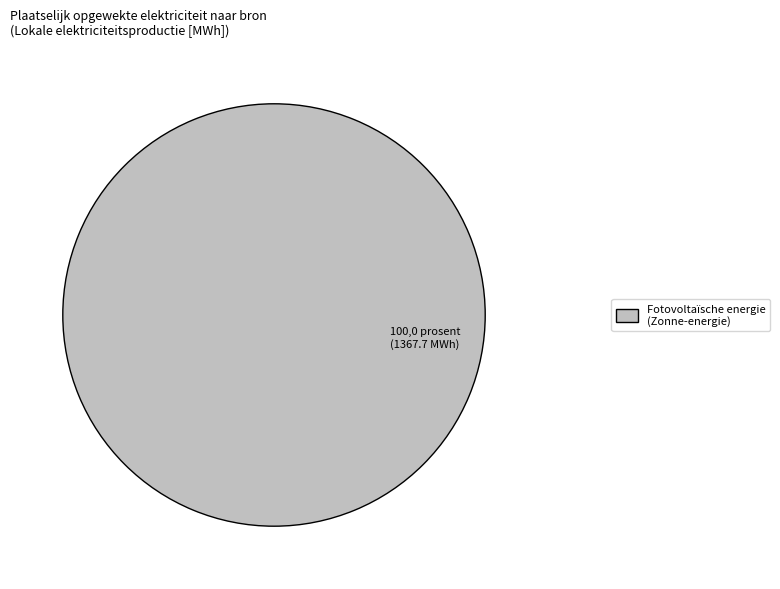

Is there any slice that represents more than half of the pie?

Yes